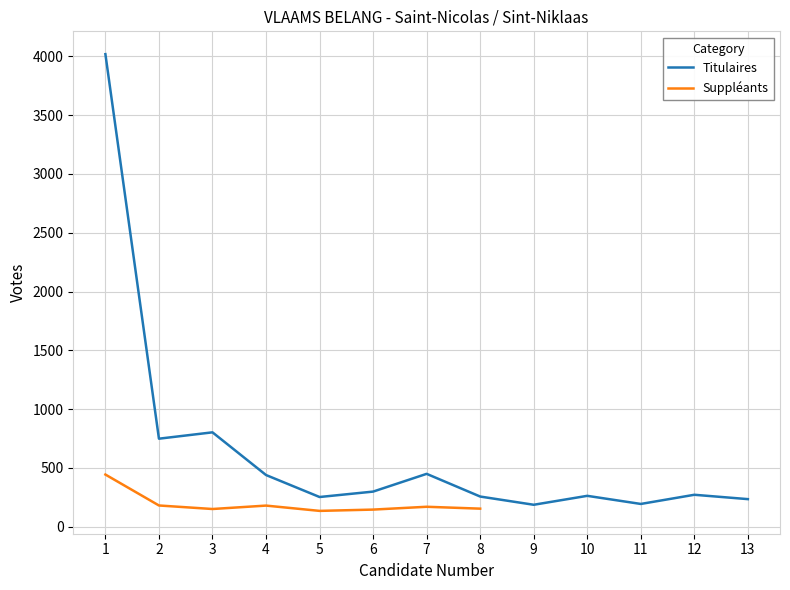

Which label corresponds to the largest value in the chart?

1